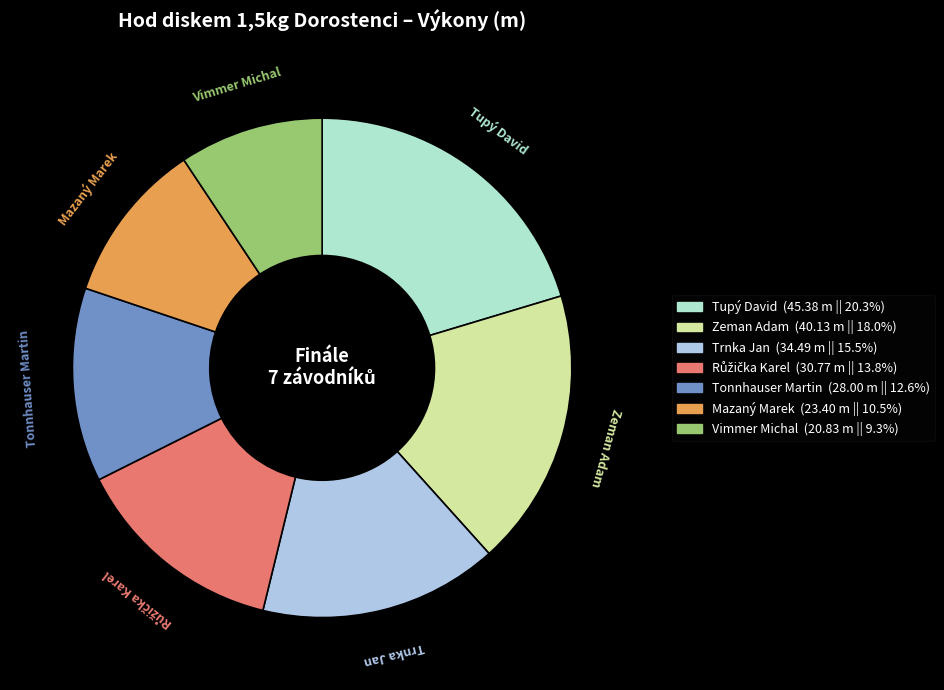

What is the smallest slice in the pie chart?

Vimmer Michal